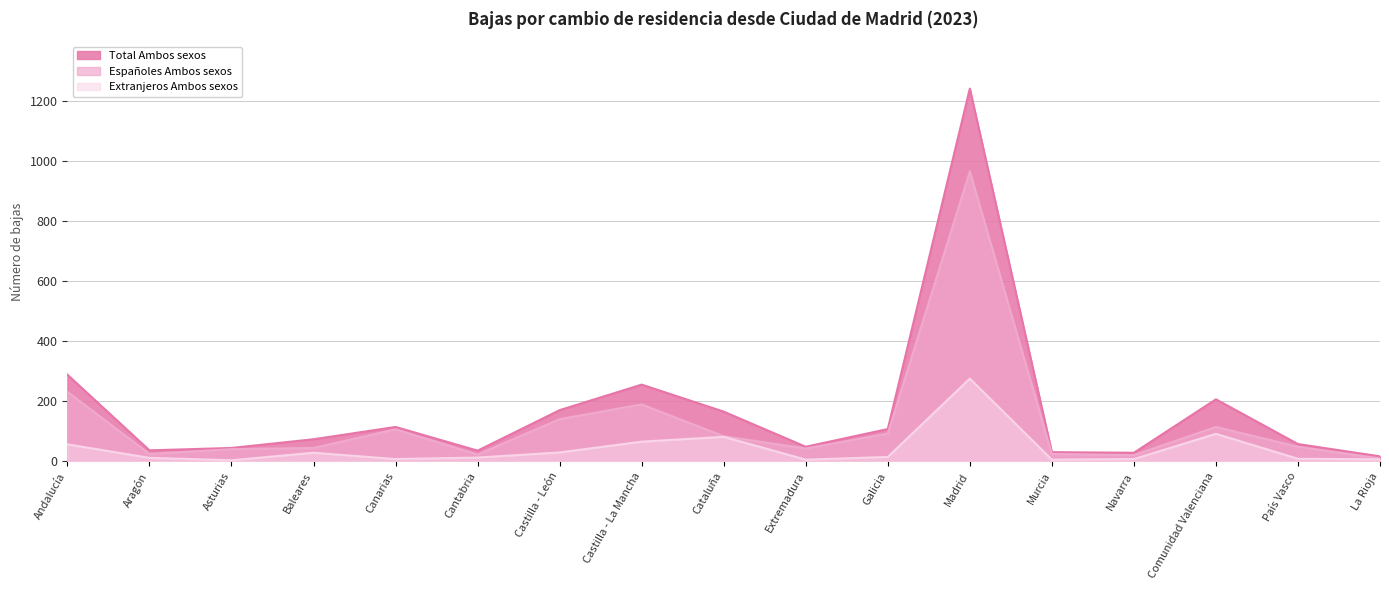

Reading left to right, list all the values displayed in this chart.

Total Ambos sexos: Andalucía=289	Aragón=37	Asturias=45	Baleares=74	Canarias=115	Cantabria=36	Castilla - León=171	Castilla - La Mancha=256	Cataluña=166	Extremadura=49	Galicia=108	Madrid=1242	Murcia=31	Navarra=29	Comunidad Valenciana=207	País Vasco=58	La Rioja=17
Españoles Ambos sexos: Andalucía=232	Aragón=25	Asturias=41	Baleares=45	Canarias=107	Cantabria=23	Castilla - León=141	Castilla - La Mancha=190	Cataluña=84	Extremadura=43	Galicia=93	Madrid=966	Murcia=25	Navarra=21	Comunidad Valenciana=115	País Vasco=49	La Rioja=10
Extranjeros Ambos sexos: Andalucía=57	Aragón=12	Asturias=4	Baleares=29	Canarias=8	Cantabria=13	Castilla - León=30	Castilla - La Mancha=66	Cataluña=82	Extremadura=6	Galicia=15	Madrid=276	Murcia=6	Navarra=8	Comunidad Valenciana=92	País Vasco=9	La Rioja=7